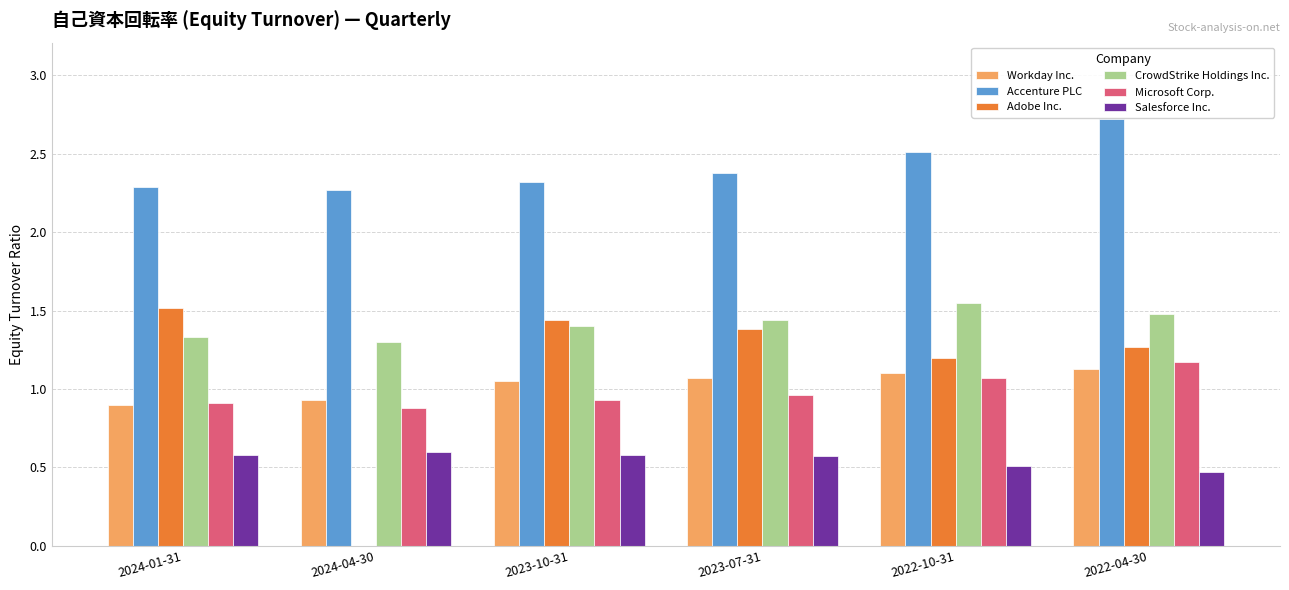

Is it true that Accenture PLC equals 1.1 at 2024-04-30?

False